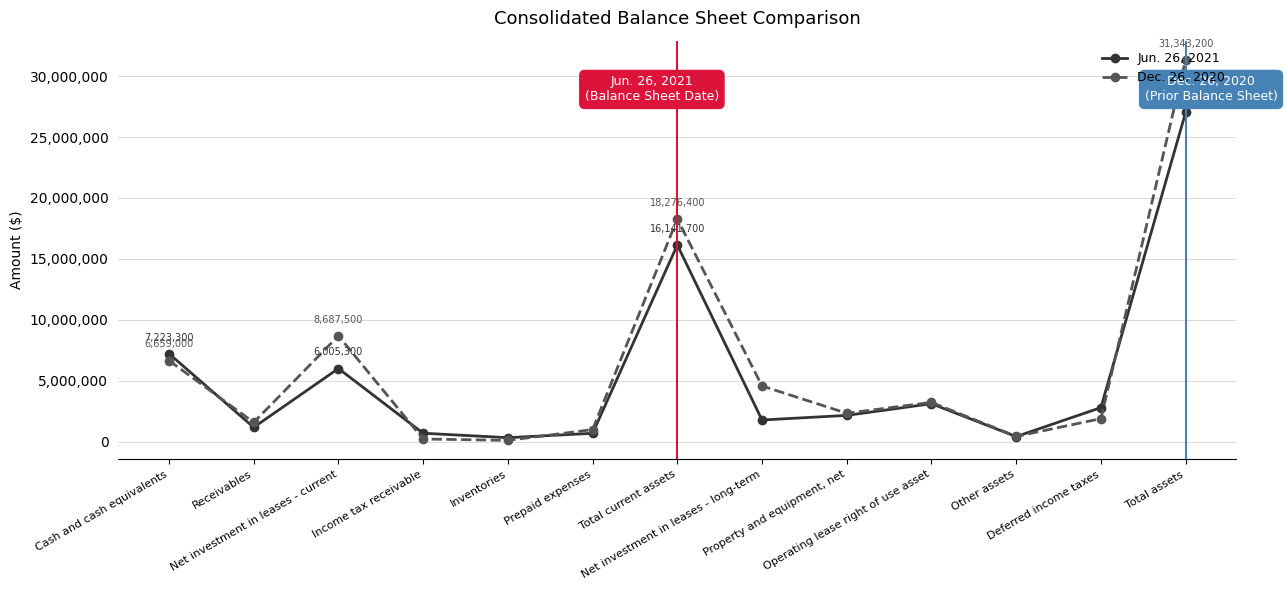

What is the sum of all Jun. 26, 2021 values?

69548000